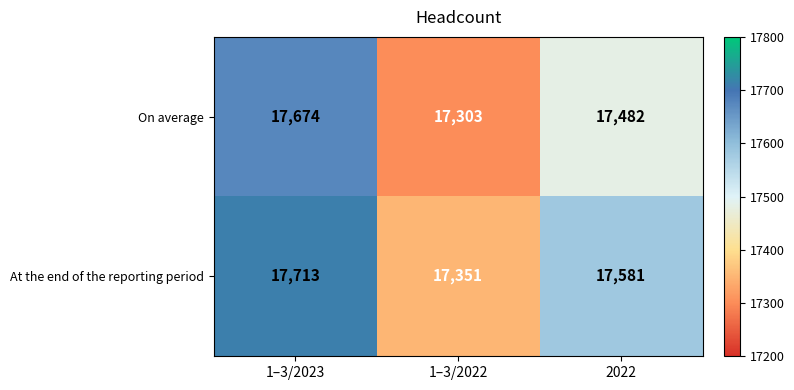

Reading right to left, extract all data points from this chart.

On average: 2022=17482	1–3/2022=17303	1–3/2023=17674
At the end of the reporting period: 2022=17581	1–3/2022=17351	1–3/2023=17713